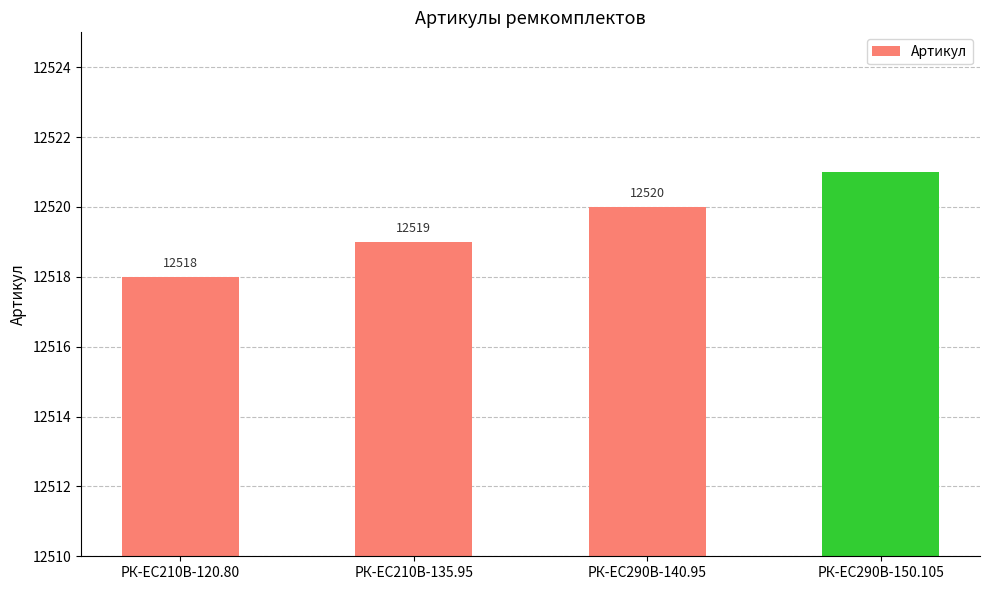

True or false: the data shows 12518 at РК-EC210В-120.80.

True